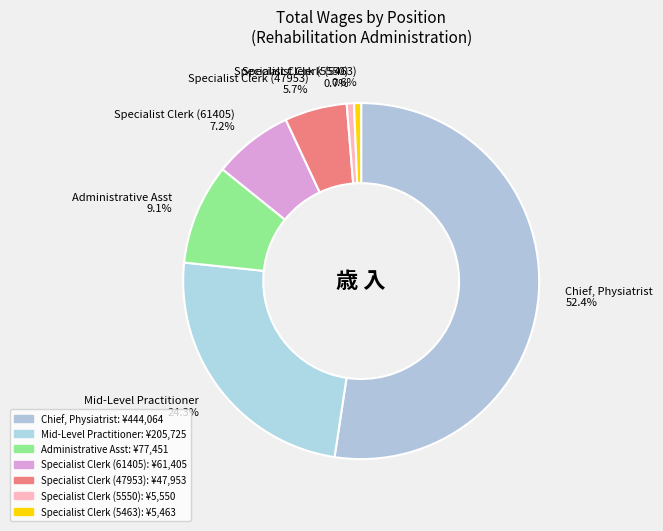

How much of the chart is everything except Specialist Clerk (5463)?

99.4%